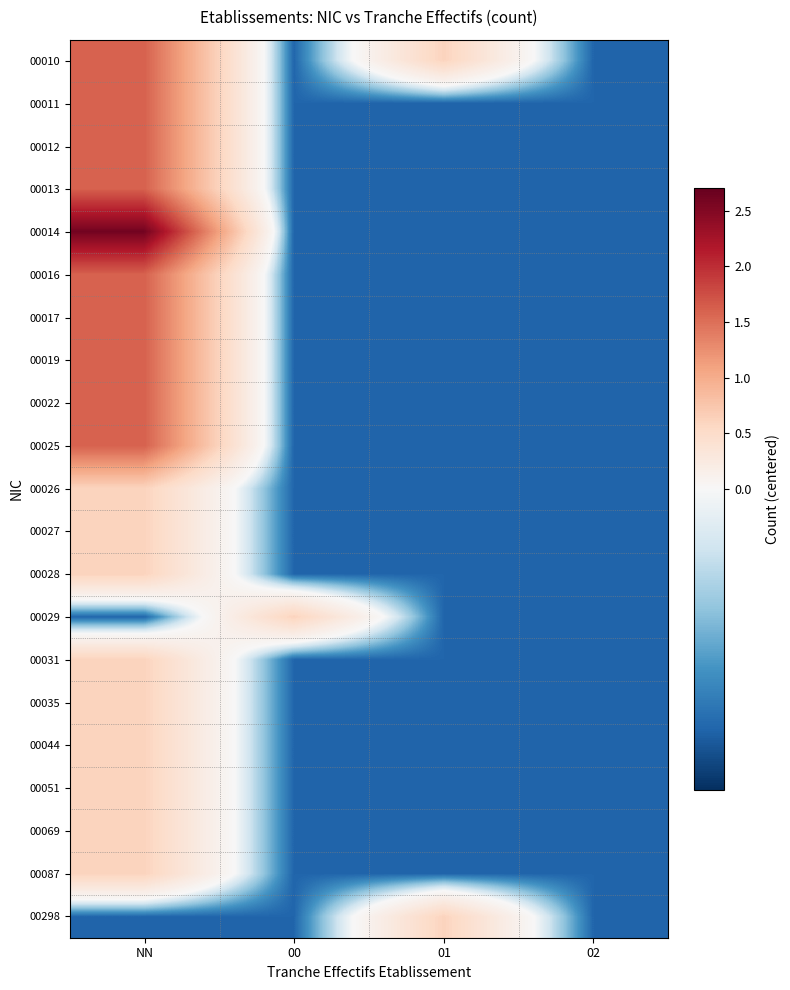

Reading right to left, what are all the values shown in this chart?

00010: 02=-0.4	01=0.6	00=-0.4	NN=1.6
00011: 02=-0.4	01=-0.4	00=-0.4	NN=1.6
00012: 02=-0.4	01=-0.4	00=-0.4	NN=1.6
00013: 02=-0.4	01=-0.4	00=-0.4	NN=1.6
00014: 02=-0.4	01=-0.4	00=-0.4	NN=2.6
00016: 02=-0.4	01=-0.4	00=-0.4	NN=1.6
00017: 02=-0.4	01=-0.4	00=-0.4	NN=1.6
00019: 02=-0.4	01=-0.4	00=-0.4	NN=1.6
00022: 02=-0.4	01=-0.4	00=-0.4	NN=1.6
00025: 02=-0.4	01=-0.4	00=-0.4	NN=1.6
00026: 02=-0.4	01=-0.4	00=-0.4	NN=0.6
00027: 02=-0.4	01=-0.4	00=-0.4	NN=0.6
00028: 02=-0.4	01=-0.4	00=-0.4	NN=0.6
00029: 02=-0.4	01=-0.4	00=0.6	NN=-0.4
00031: 02=-0.4	01=-0.4	00=-0.4	NN=0.6
00035: 02=-0.4	01=-0.4	00=-0.4	NN=0.6
00044: 02=-0.4	01=-0.4	00=-0.4	NN=0.6
00051: 02=-0.4	01=-0.4	00=-0.4	NN=0.6
00069: 02=-0.4	01=-0.4	00=-0.4	NN=0.6
00087: 02=-0.4	01=-0.4	00=-0.4	NN=0.6
00298: 02=-0.4	01=0.6	00=-0.4	NN=-0.4